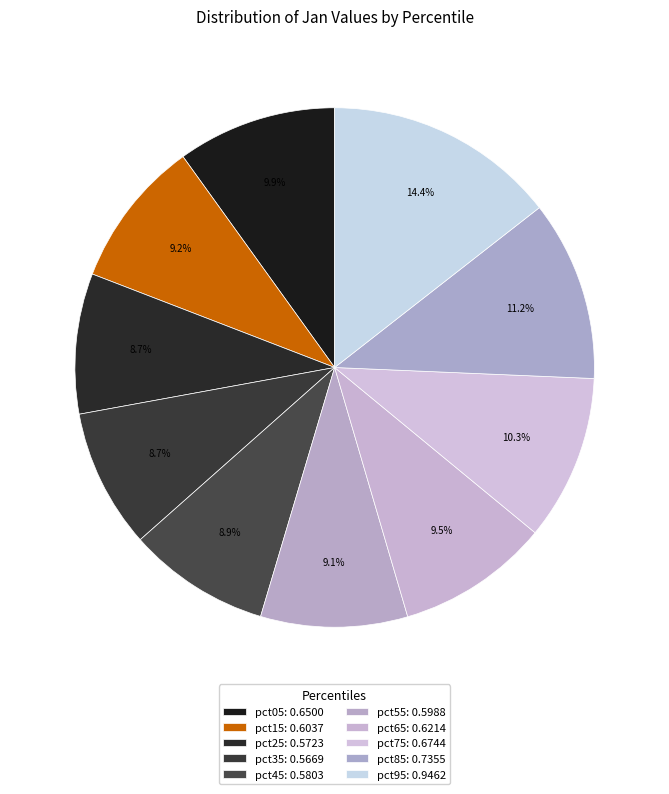

The pct85 slice represents 17% of the pie. True or false?

False